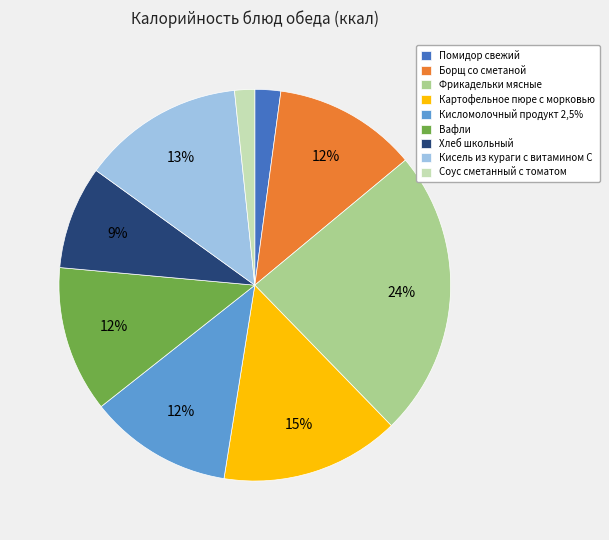

To the nearest percent, what is the average slice percentage?

11%